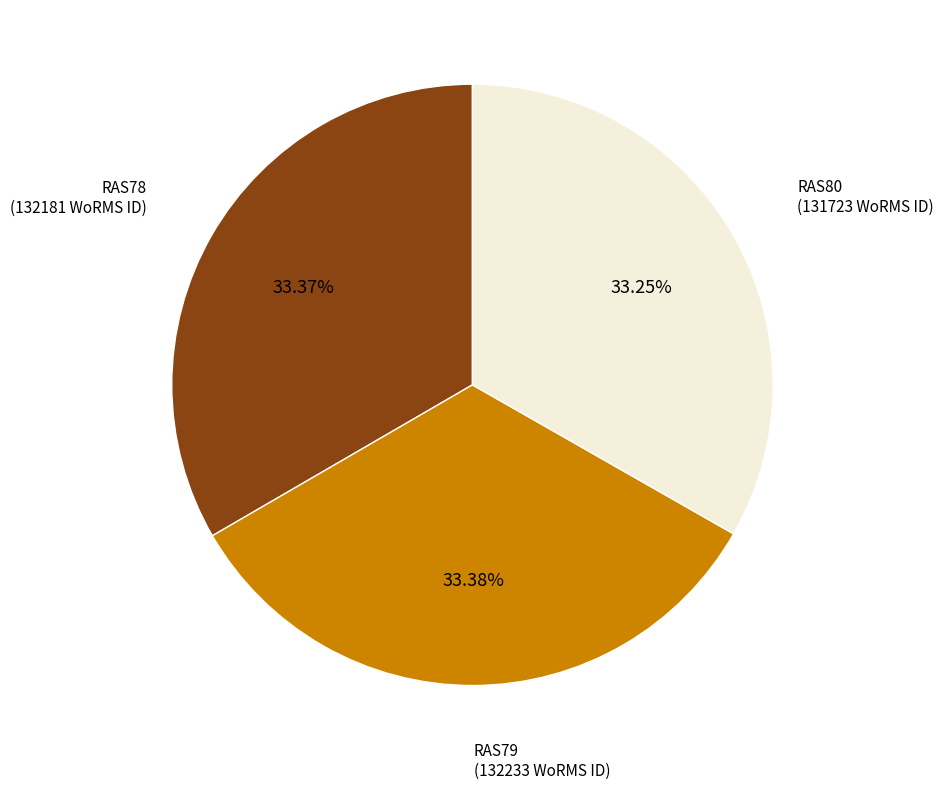

Is there any slice that represents more than half of the pie?

No